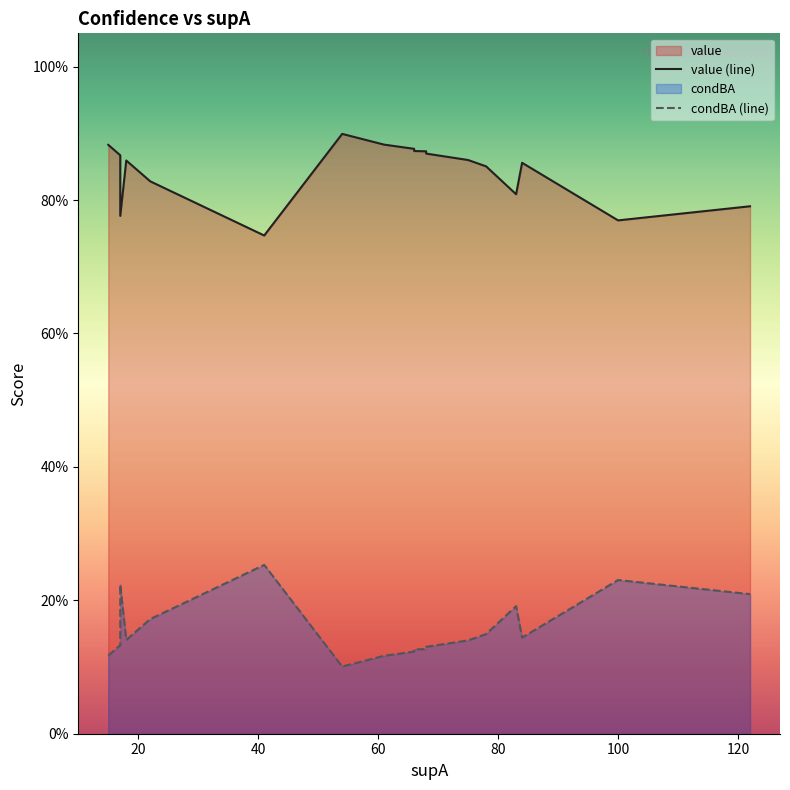

What are all the series names shown in the legend?

value (line), condBA (line)